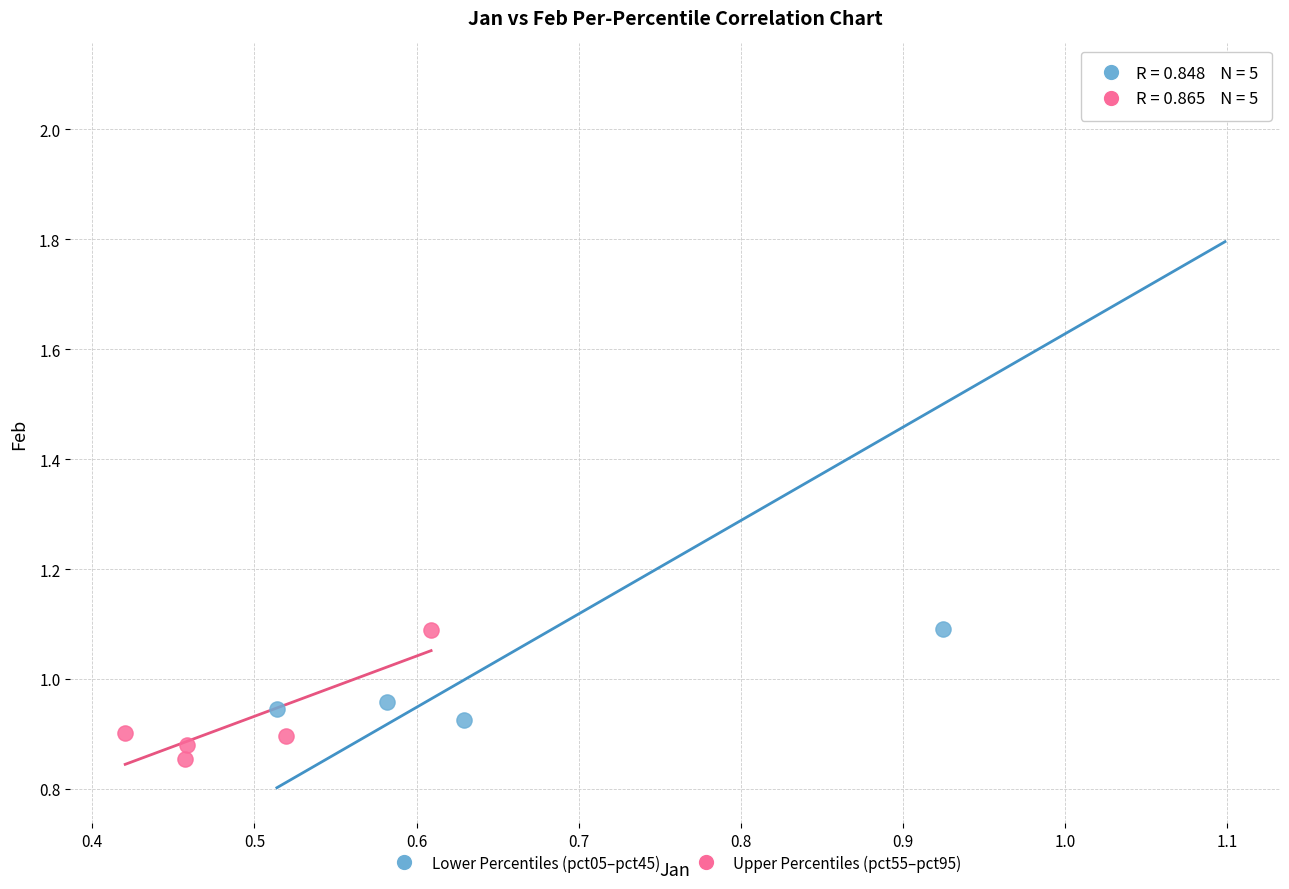

Which series has the widest spread of Y values?

Lower Percentiles (pct05–pct45)